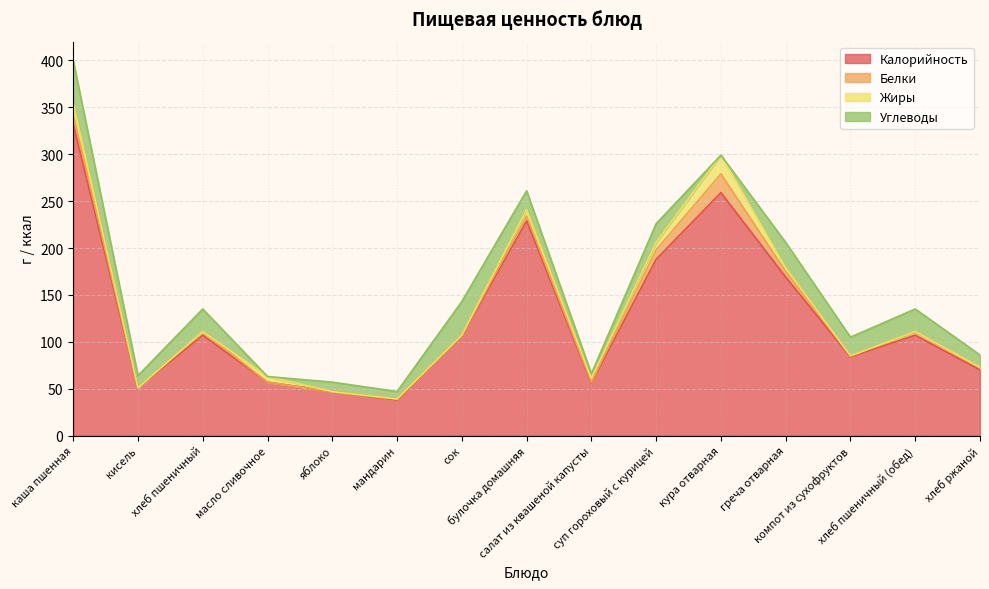

Is it true that Углеводы equals -21 at кура отварная?

False